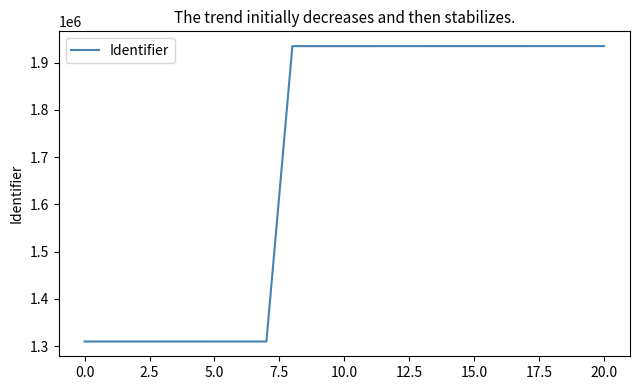

What is the greatest value displayed?

1934930